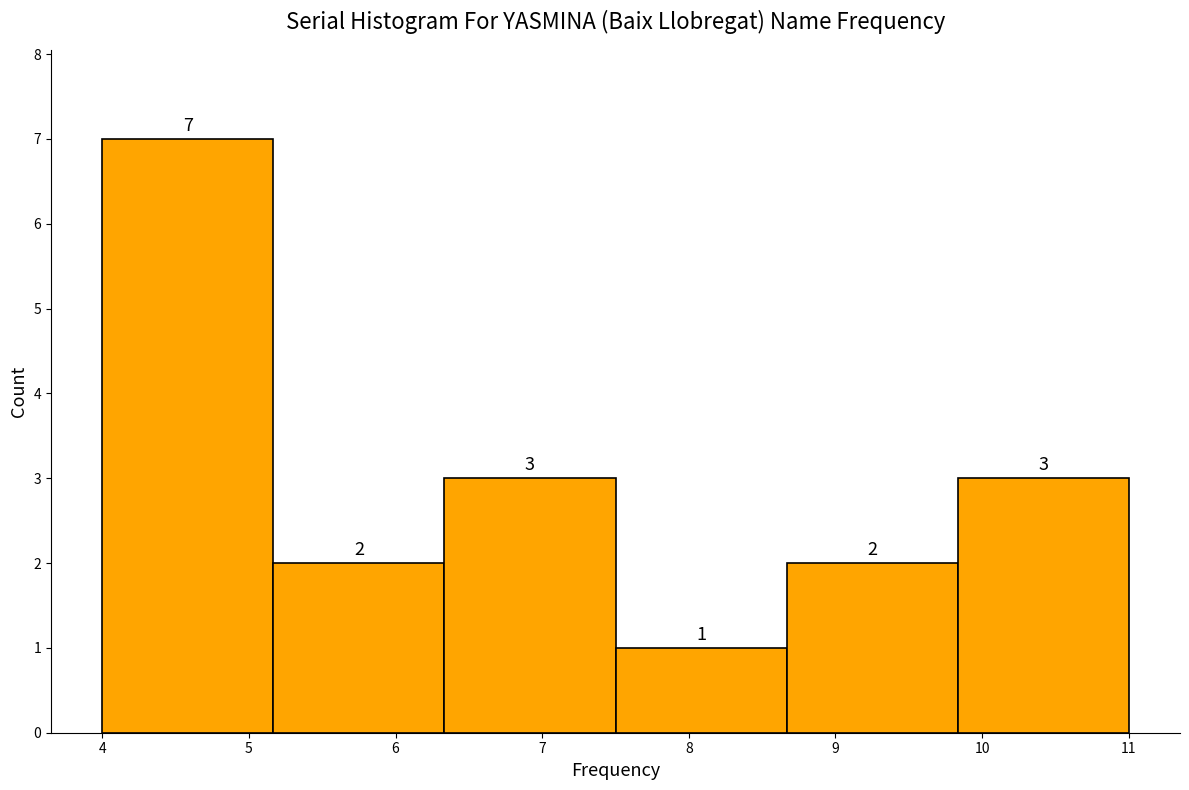

Reading left to right, list every bar in this chart as the range it spans on the x-axis followed by its height. The bar edges are not printed on the chart, so give them approximately, as read against the axis.

4.0 to 5.2: 7
5.2 to 6.3: 2
6.3 to 7.5: 3
7.5 to 8.7: 1
8.7 to 9.8: 2
9.8 to 11.0: 3